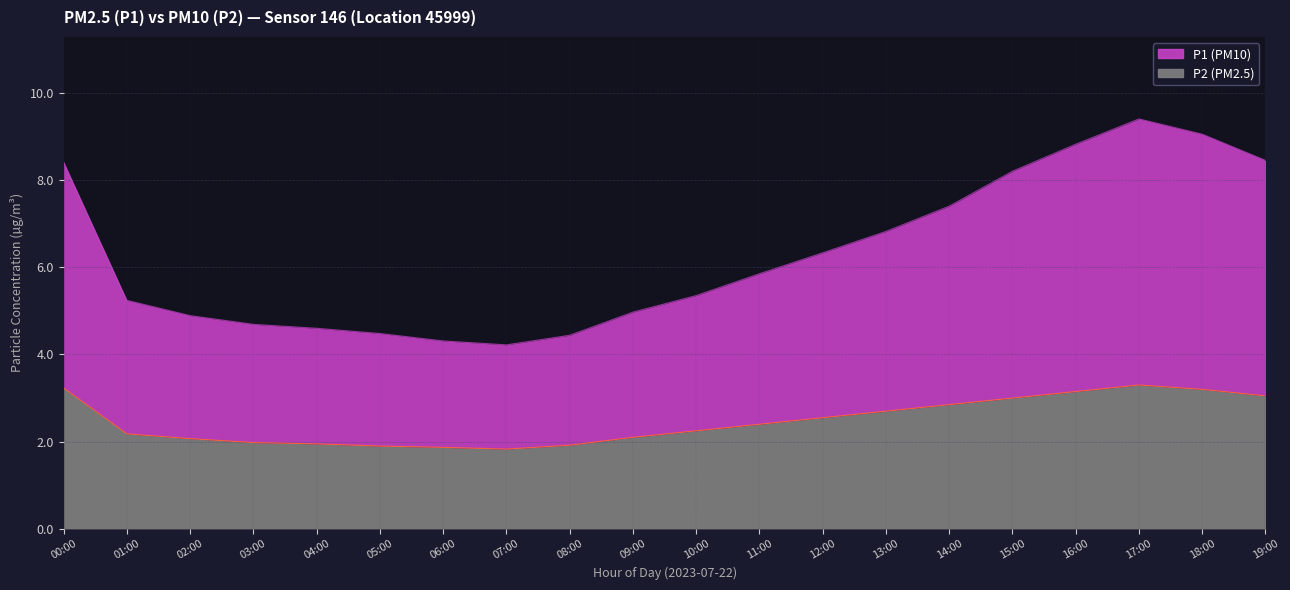

Which series has the largest total across all categories?

P1